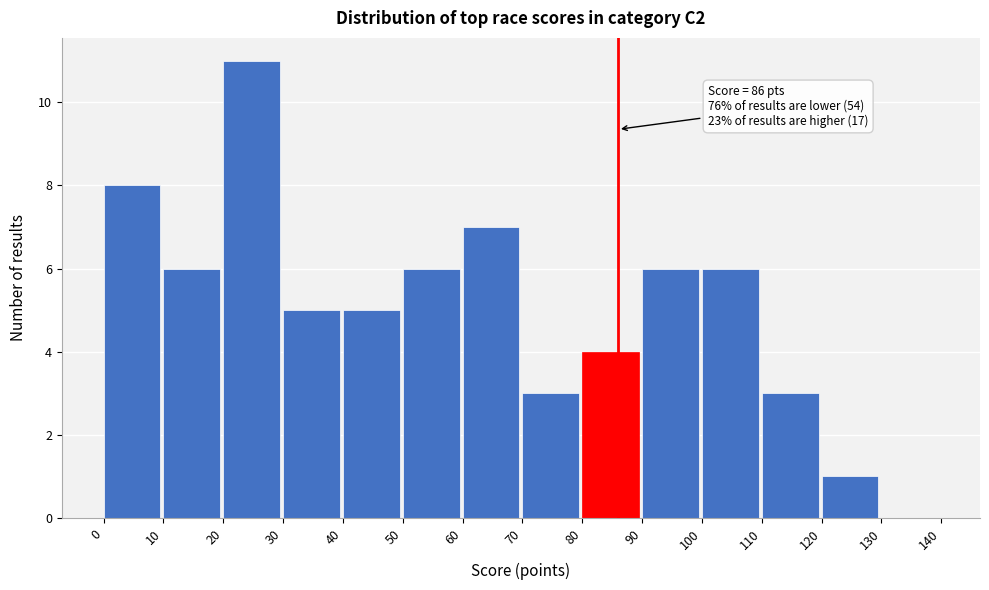

Over which range of the x-axis is the bar tallest?

20 to 30